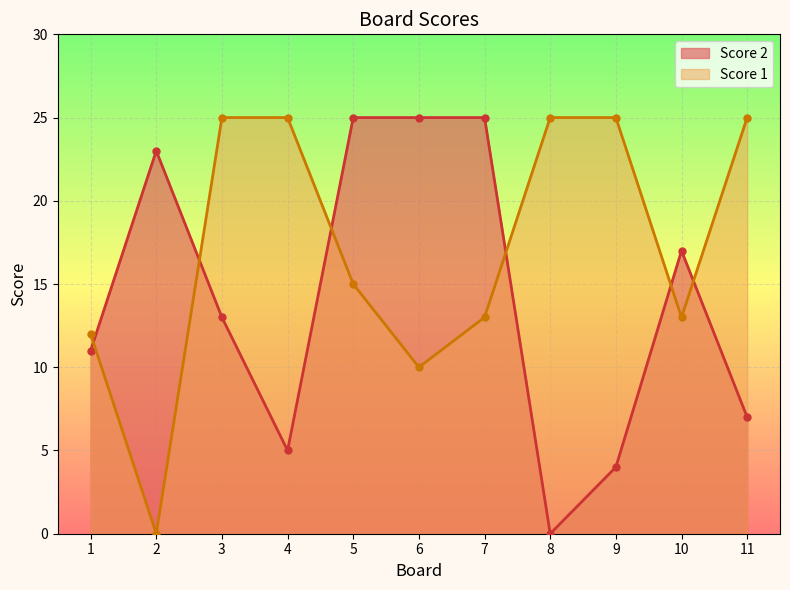

What are all the series names shown in the legend?

Score 2, Score 1